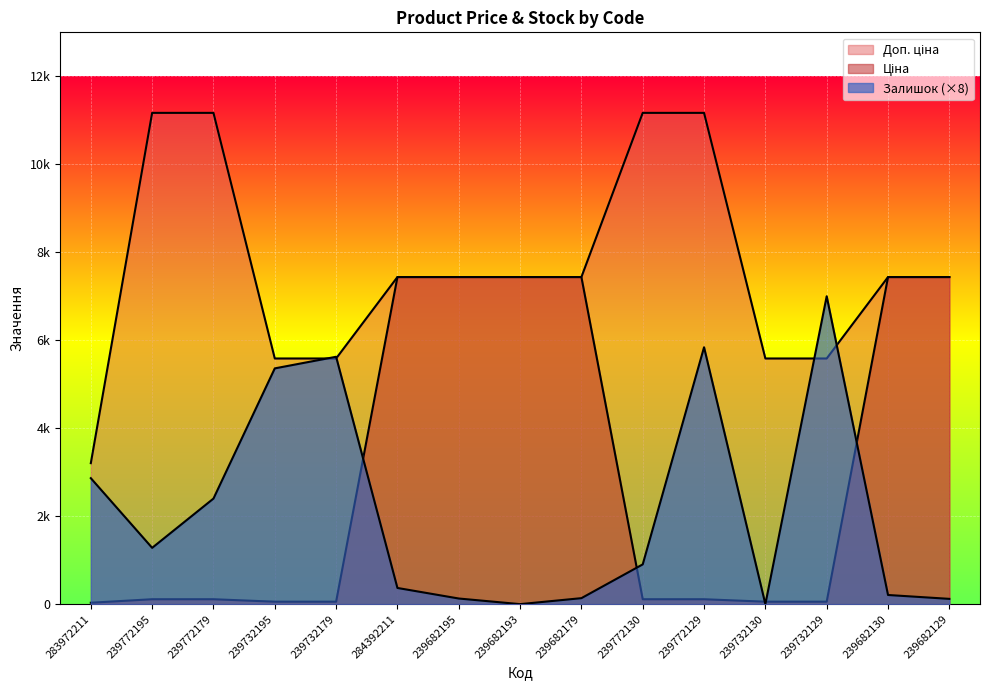

What is the value of the Залишок point at the 15th from the left?

120.0